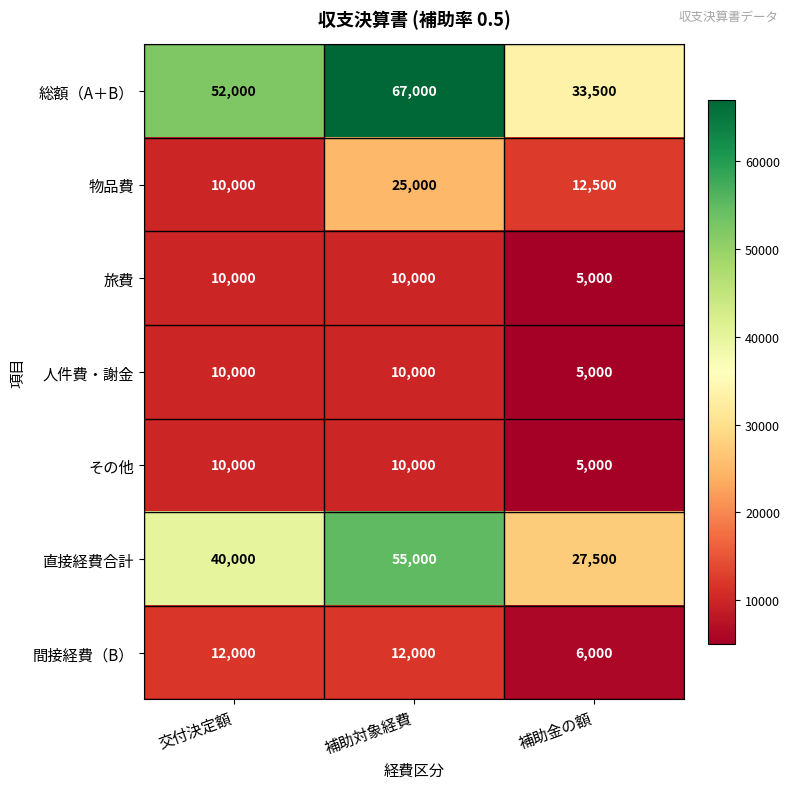

Count the number of categories in the chart.

3